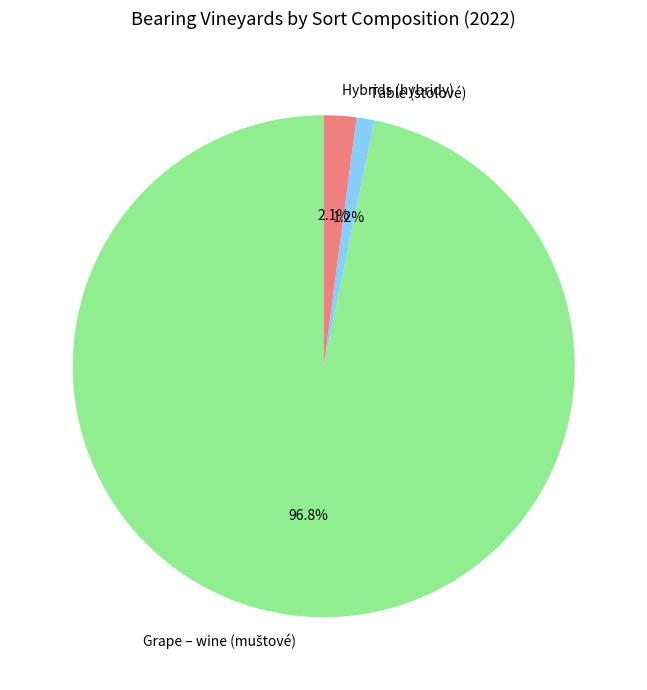

What is the smallest slice in the pie chart?

Table (stolové)